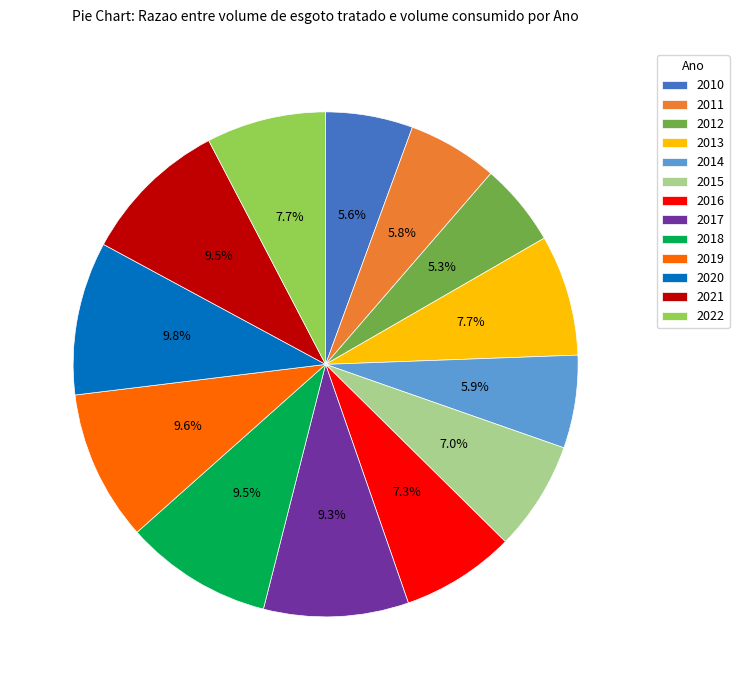

Which has a higher value, 2021 or 2012?

2021